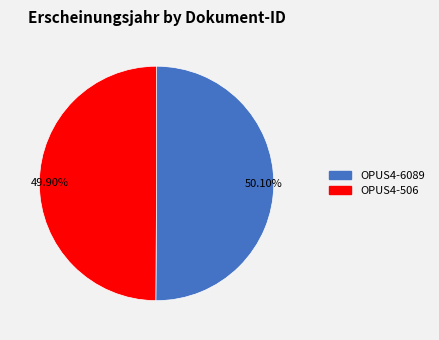

What is the ratio of the value at 49.90% to the value at 50.10%?

1.0